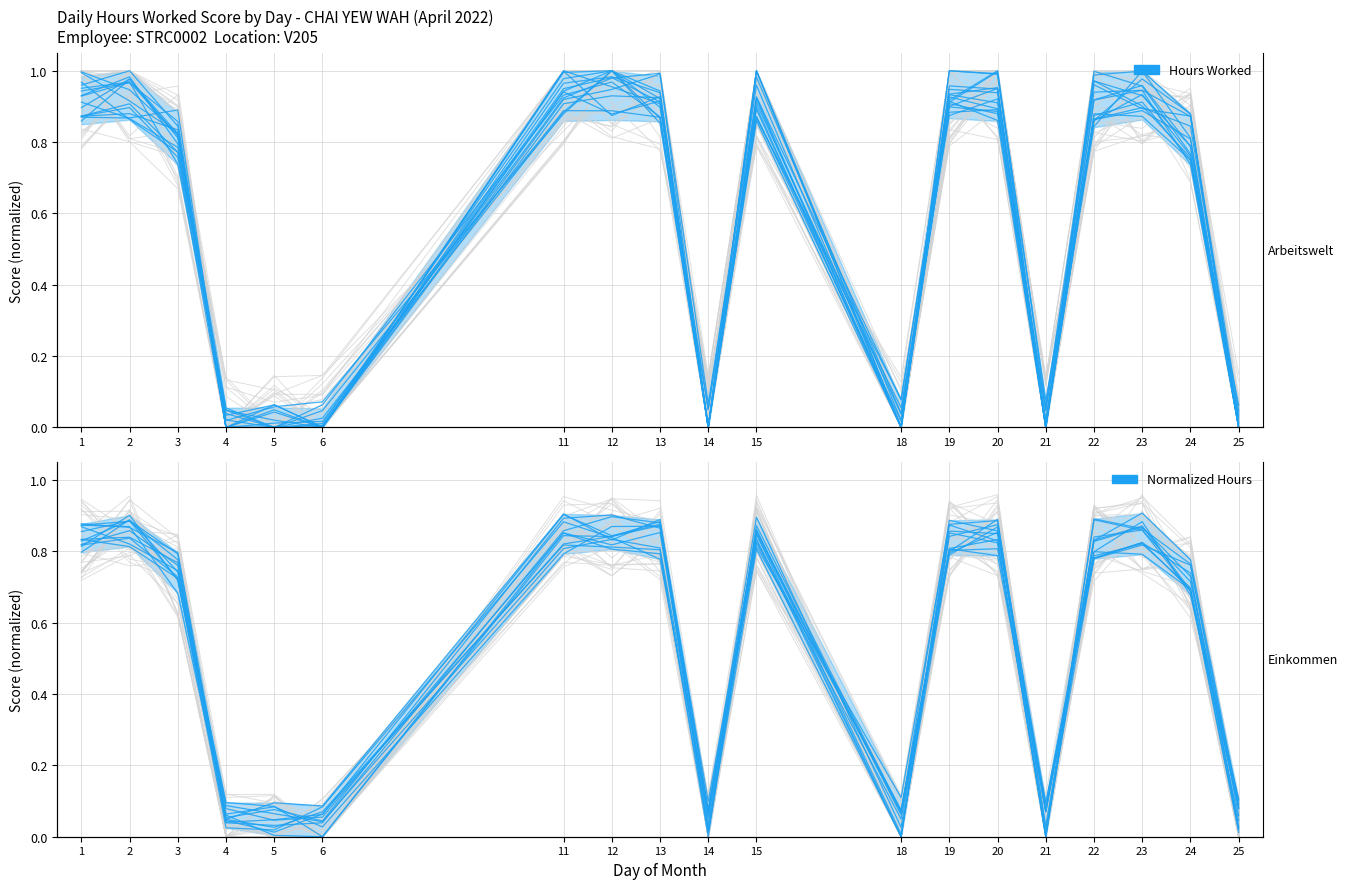

True or false: Hours Worked has a value of 0.0 at 18.

False